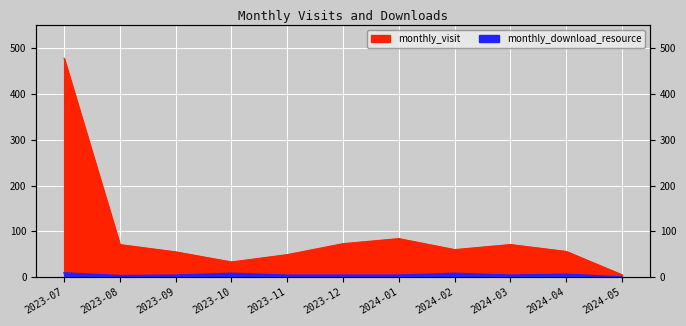

What are all the series names shown in the legend?

monthly_visit, monthly_download_resource